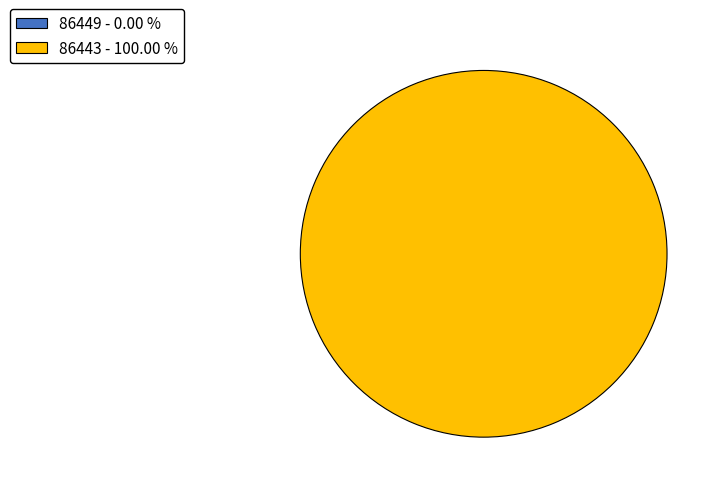

Is there any slice that represents more than half of the pie?

Yes